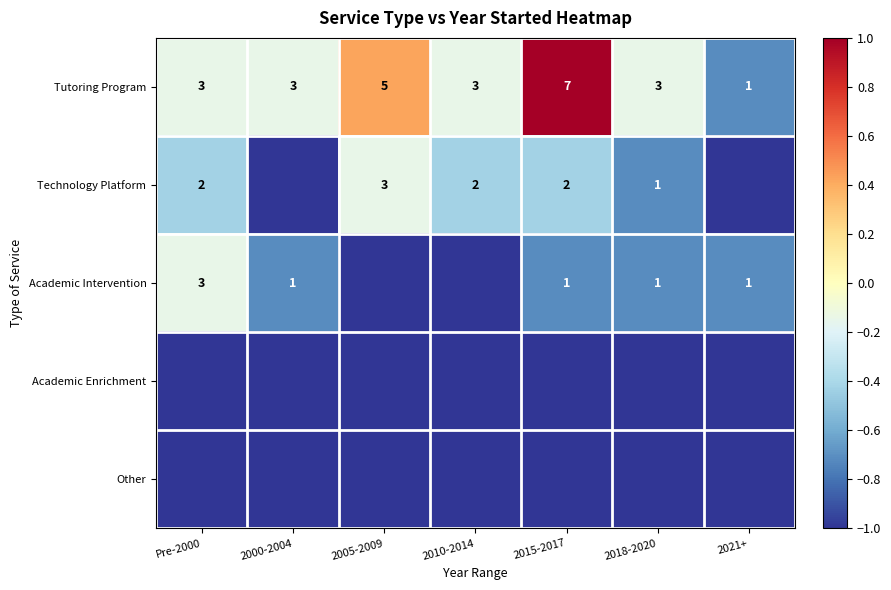

The Tutoring Program series shows 3 at 2018-2020. True or false?

True